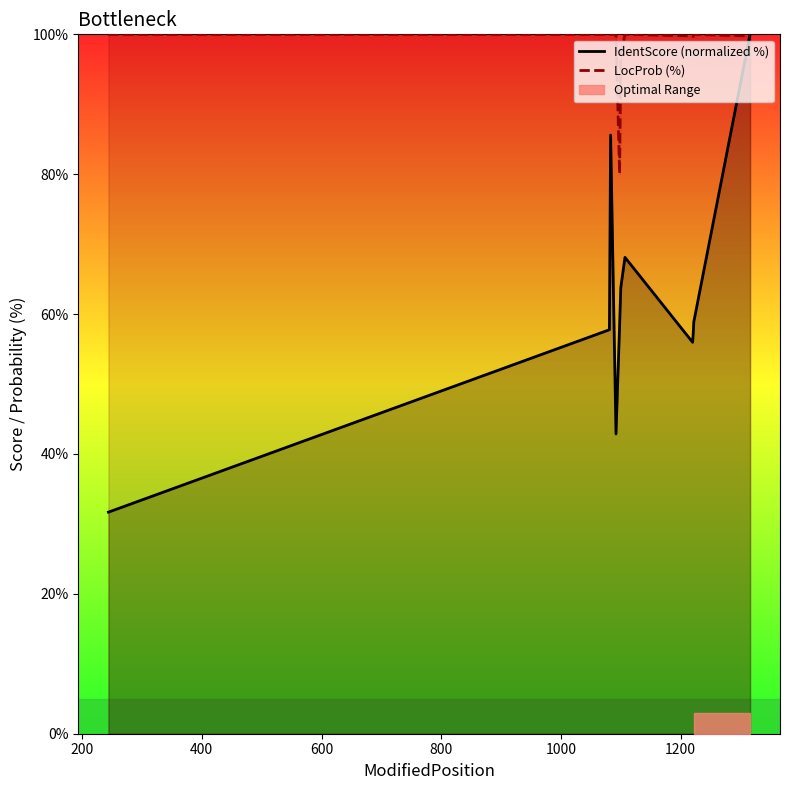

What is the lowest value of the IdentScore (normalized %) series?

31.7